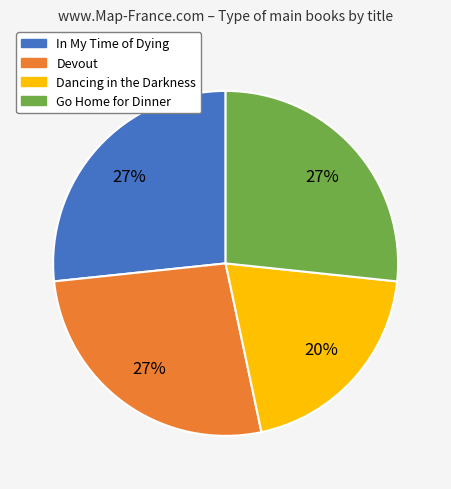

Between Dancing in the Darkness and In My Time of Dying, which is larger?

In My Time of Dying